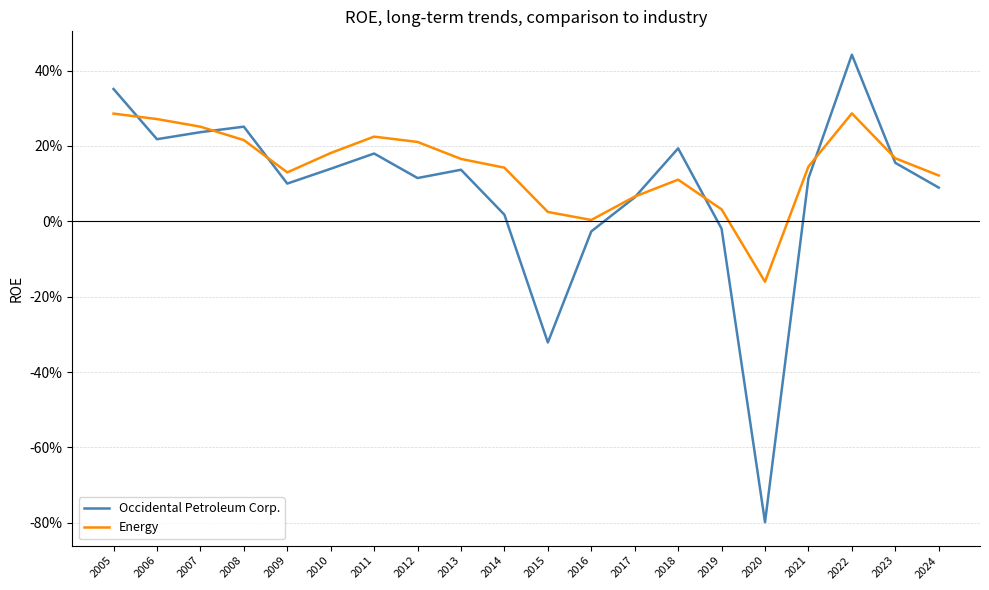

At which label does Energy first exceed 0?

2005